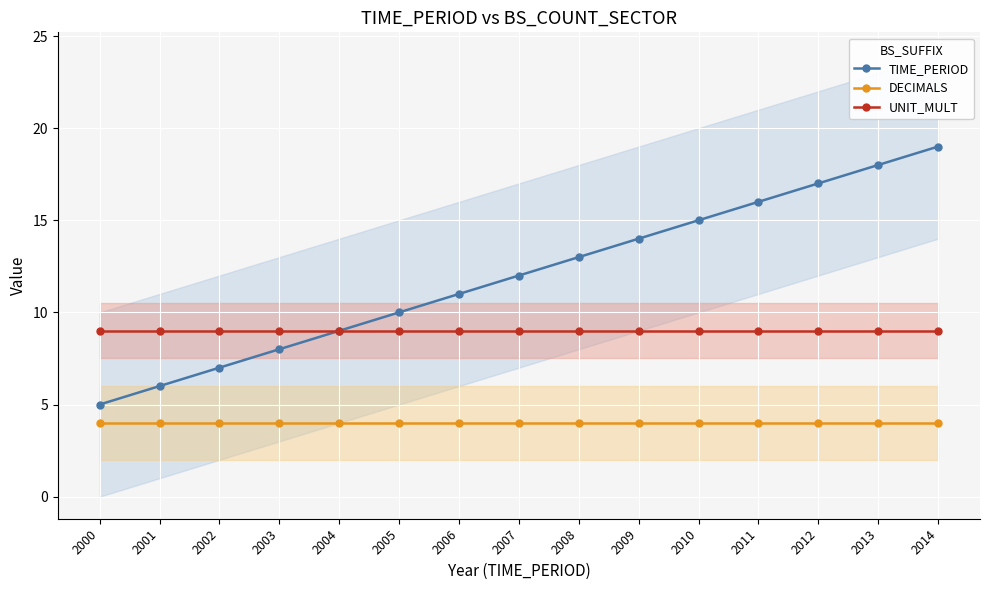

True or false: UNIT_MULT and TIME_PERIOD cross at least once.

False